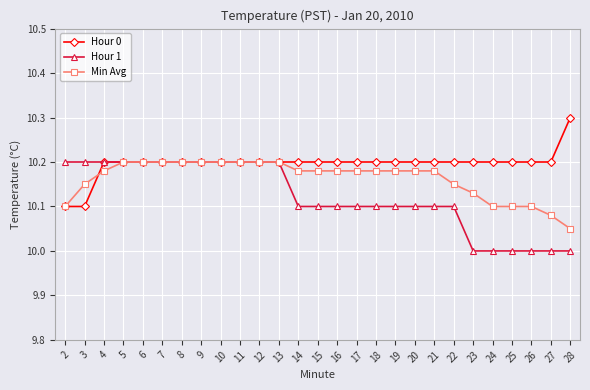

Is the value of Hour 1 at 3 greater than the value of Min Avg at 4?

Yes